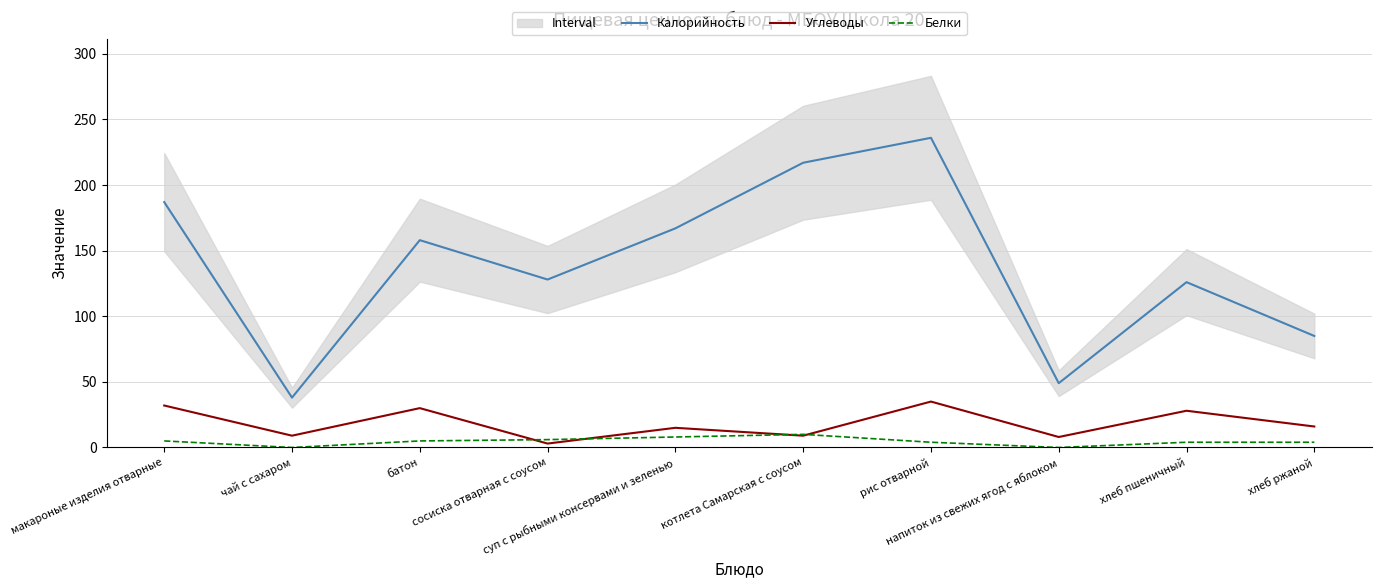

What are all the series names shown in the legend?

Калорийность, Углеводы, Белки